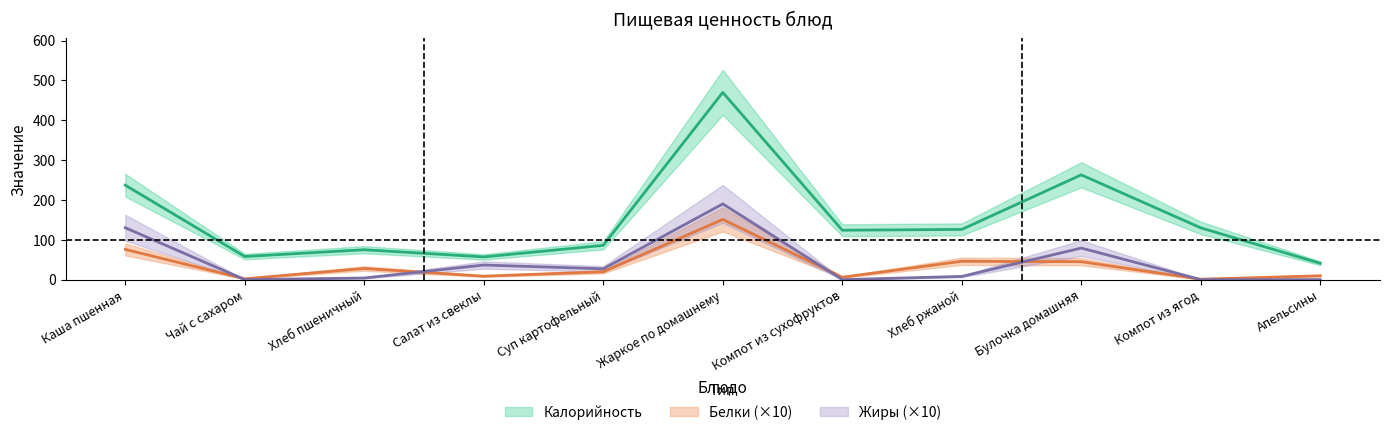

Which series has the largest total across all categories?

Калорийность